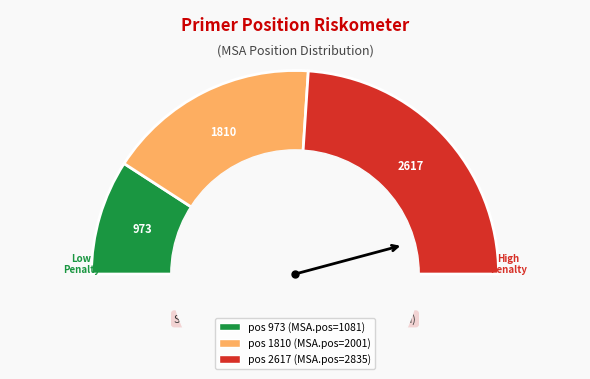

Which slice is the smallest?

973